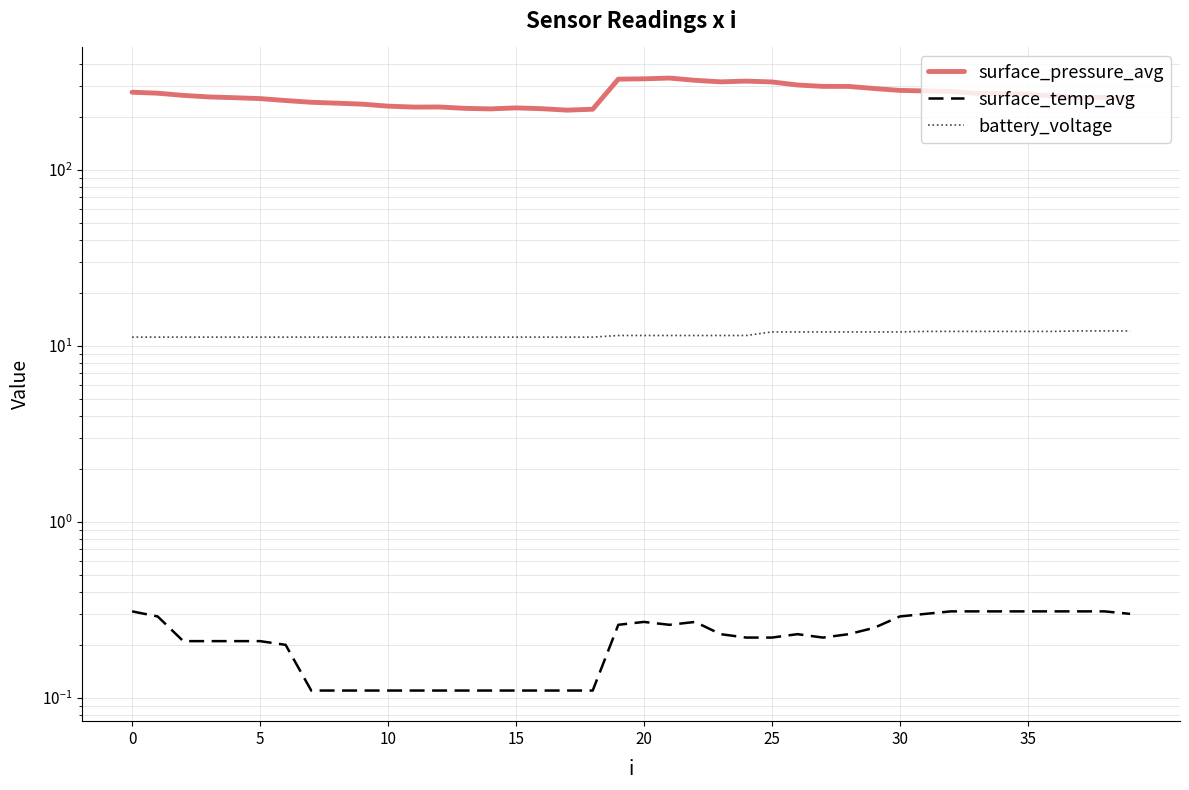

What are all the series names shown in the legend?

surface_pressure_avg, surface_temp_avg, battery_voltage